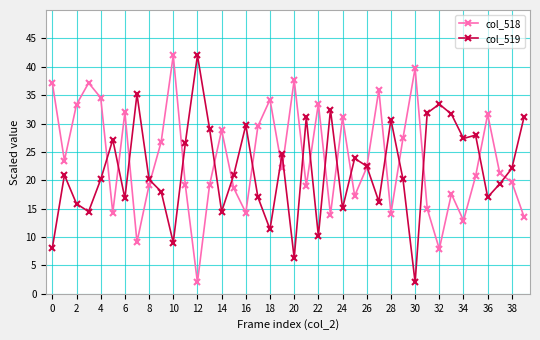

True or false: col_518 has more than 2 interior local peaks.

True